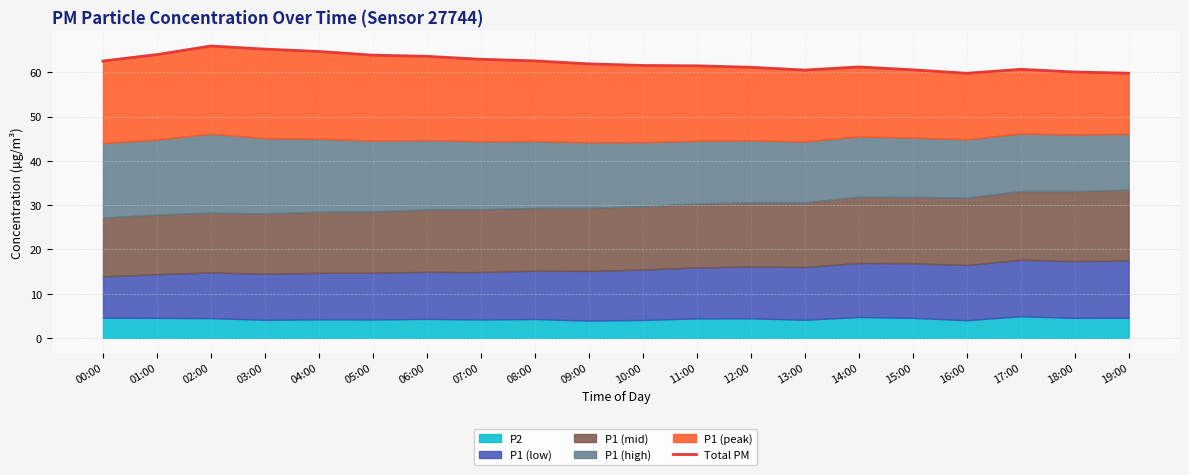

Is it true that the value at 17:00 is 60.7?

True